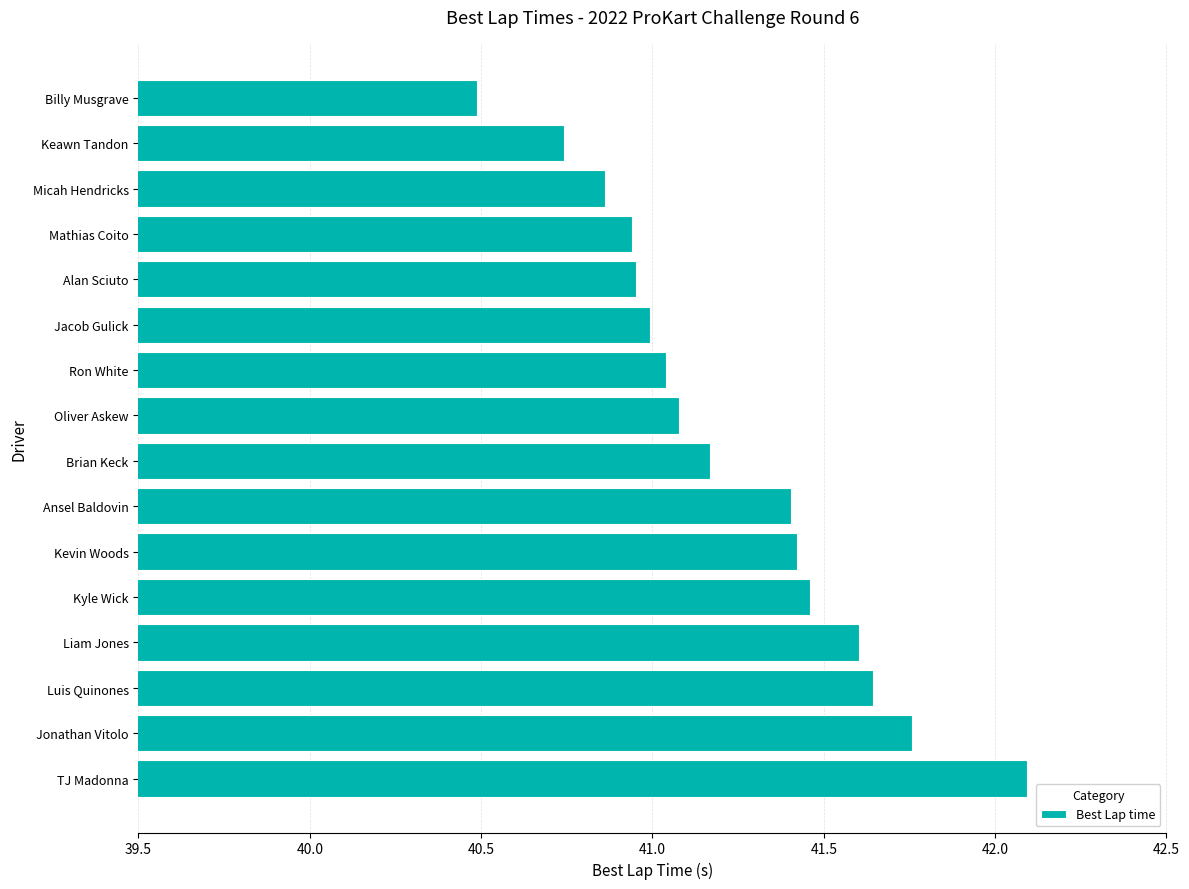

What position from the bottom is Kevin Woods?

6